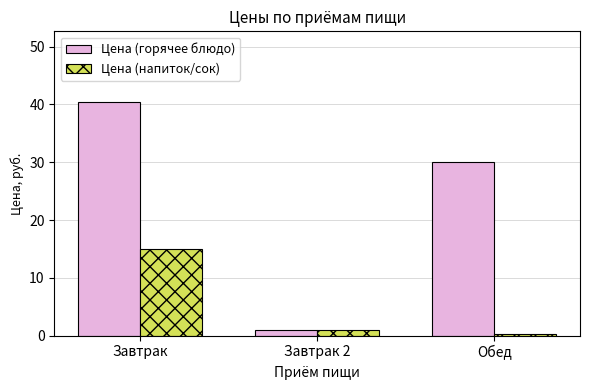

What is the label of the 2nd bar from the right?

Завтрак 2